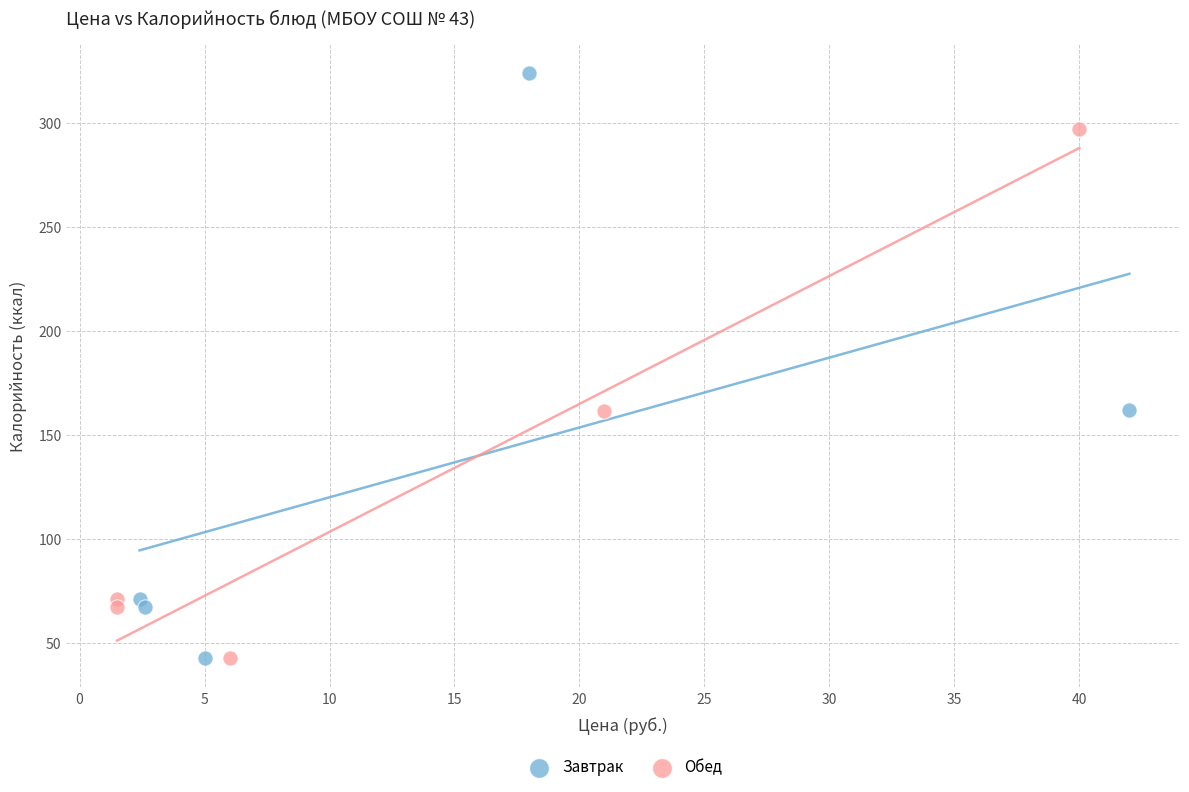

Which series has the largest Y range (max minus min)?

Завтрак